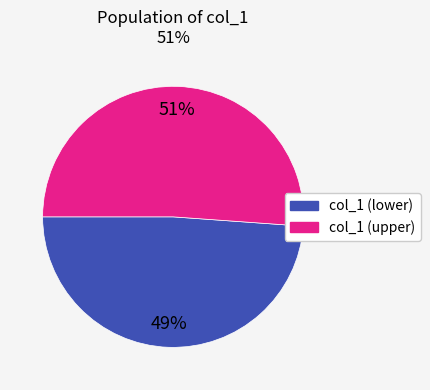

The col_1 (lower) slice represents 63% of the pie. True or false?

False